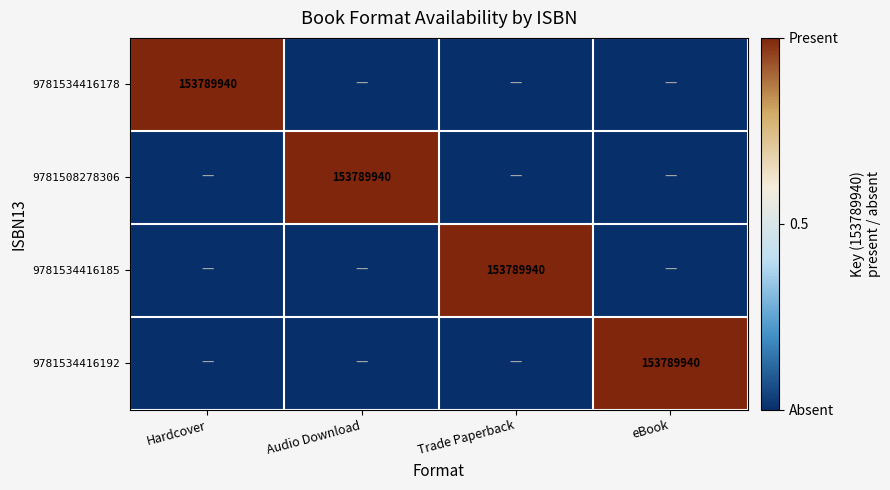

The value of 9781508278306 at Audio Download is 153789940. True or false?

True